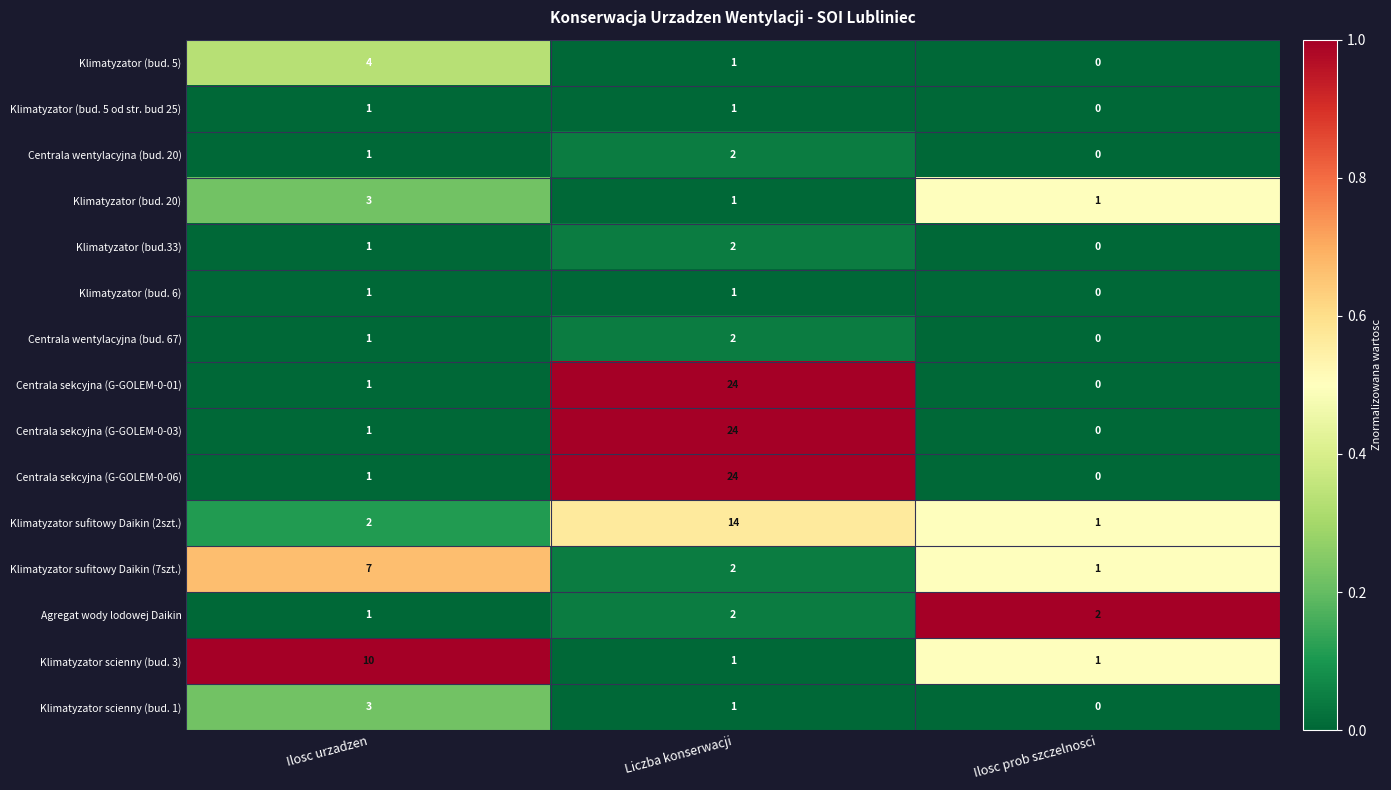

Between Ilosc urzadzen and Ilosc prob szczelnosci, which series saw the biggest shift?

Klimatyzator scienny (bud. 3)